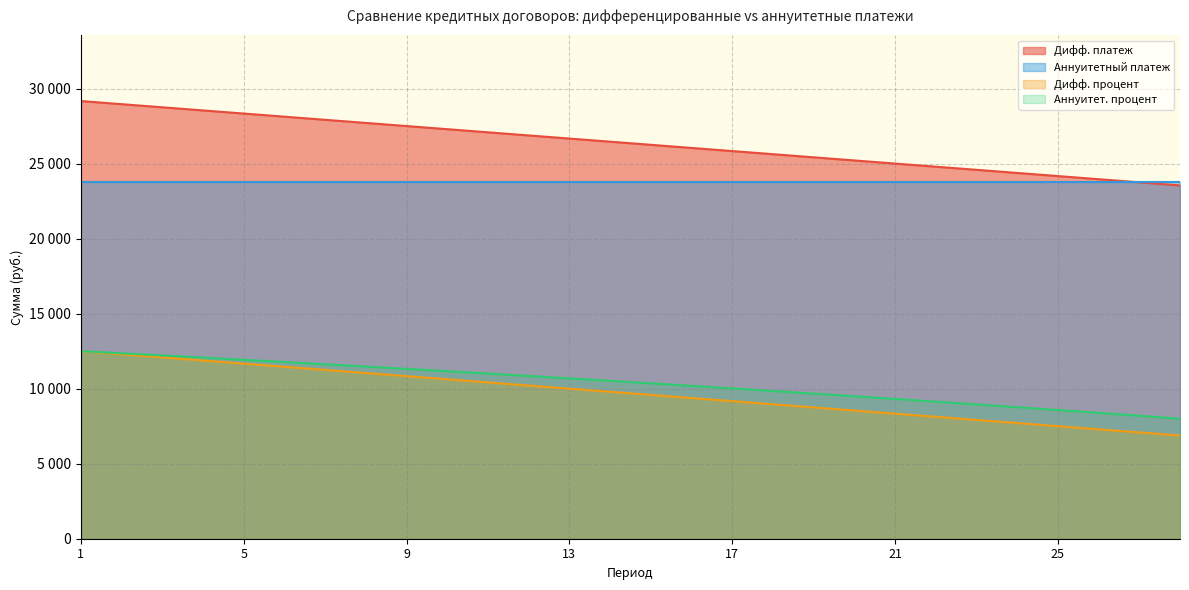

True or false: Аннуитет. процент and Дифф. платеж intersect in this chart.

False